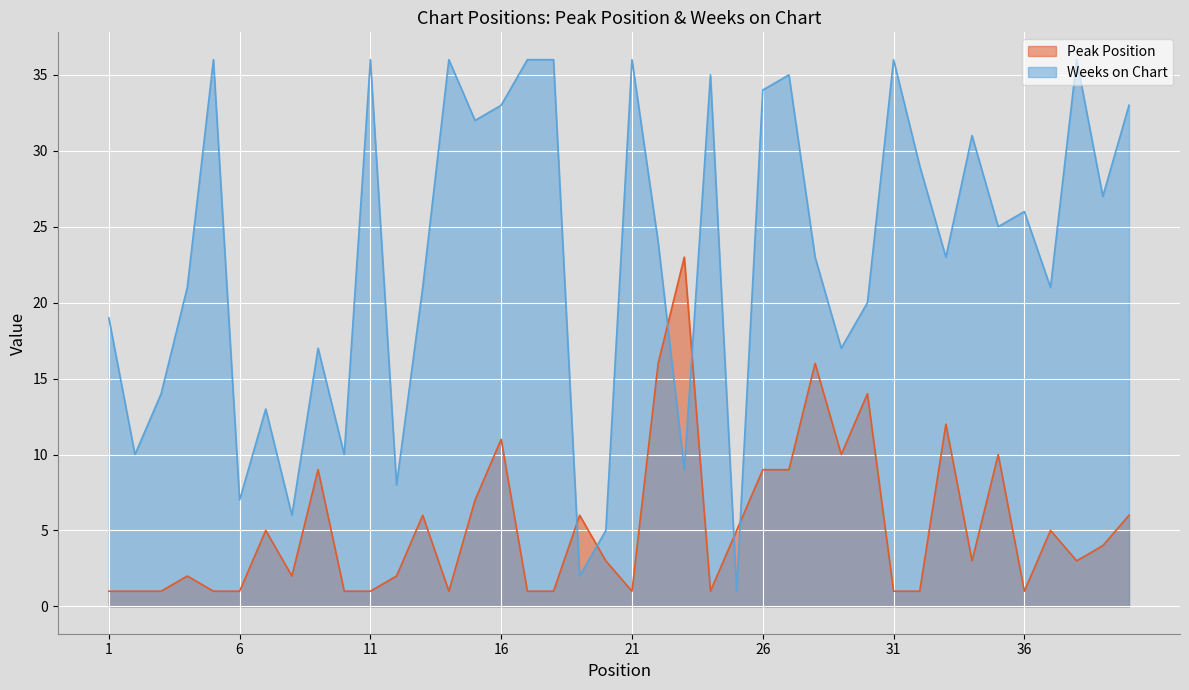

How many interior local peaks does the Weeks on Chart series have?

12